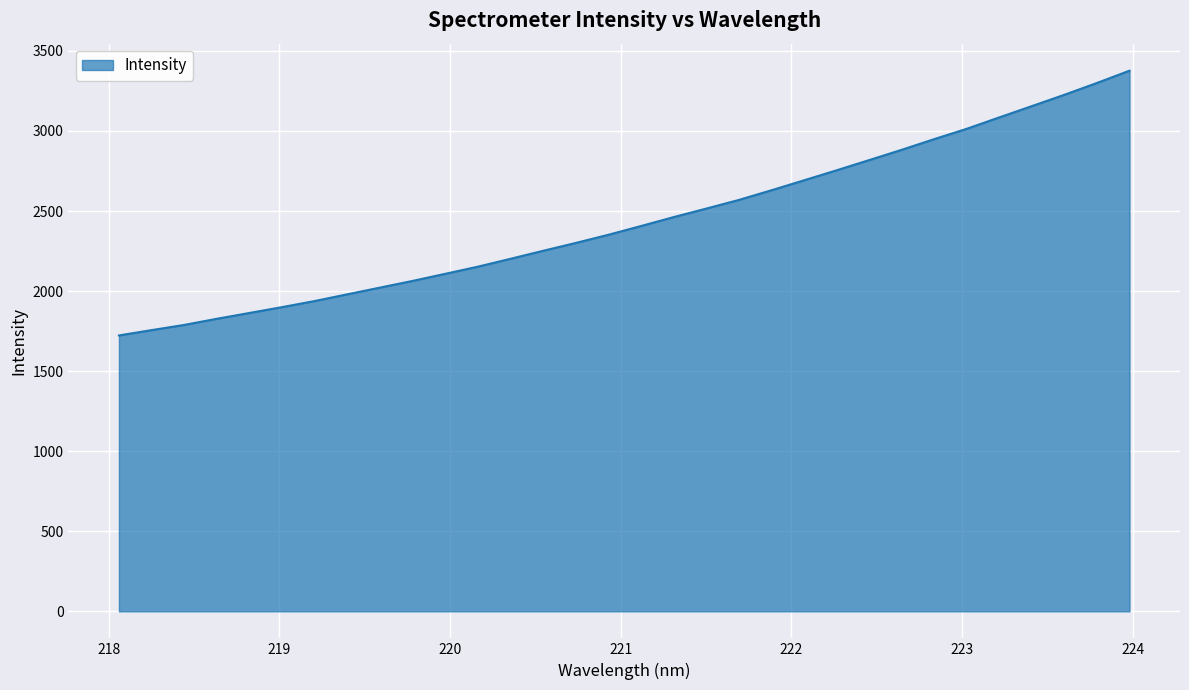

What is the greatest value displayed?

3376.4